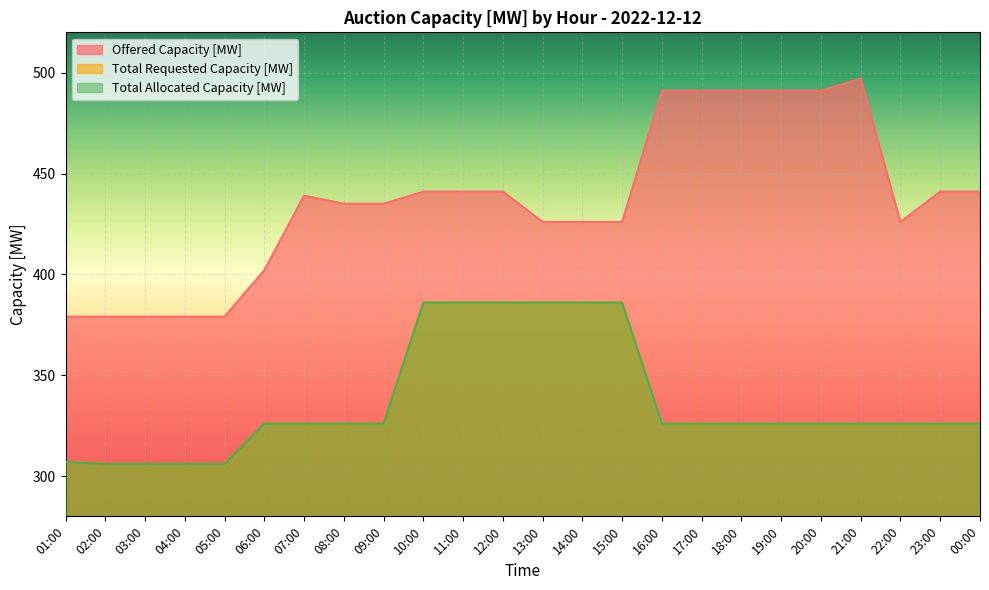

What value does the Offered Capacity [MW] series have at 07:00, to the nearest 50?

450